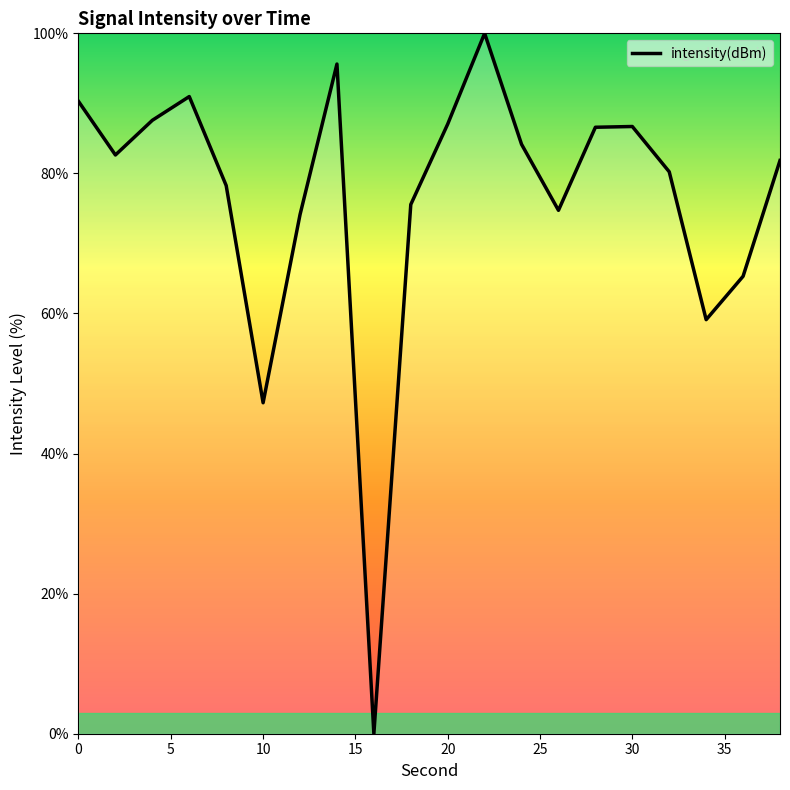

What is the difference between the maximum and minimum values?

100.0